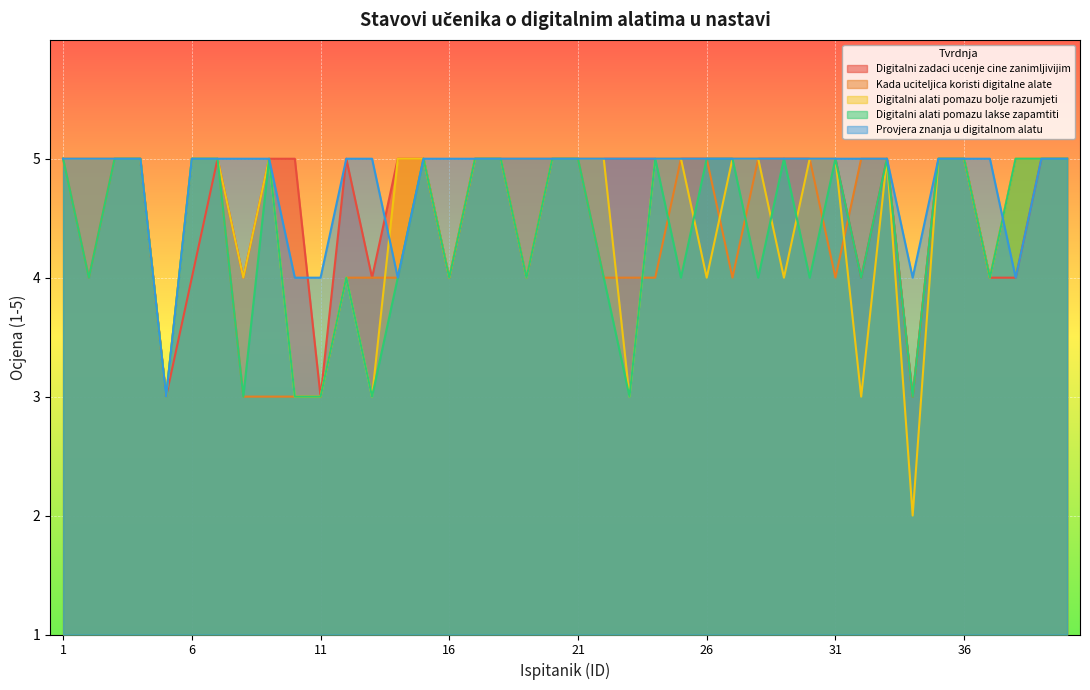

How many interior local peaks does the Digitalni alati pomazu lakse zapamtiti series have?

7